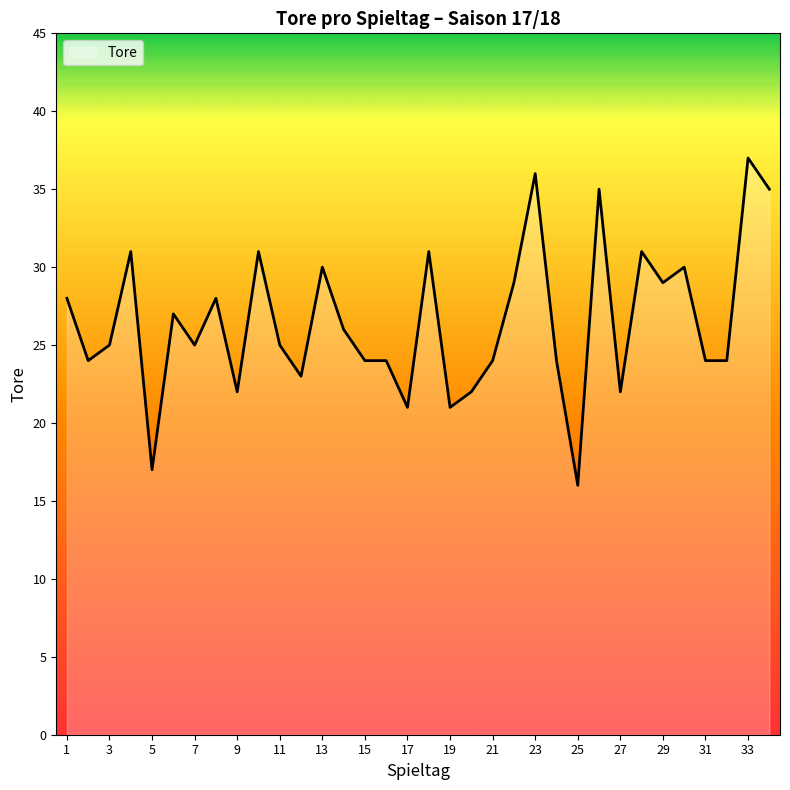

How many distinct data groups are displayed?

1